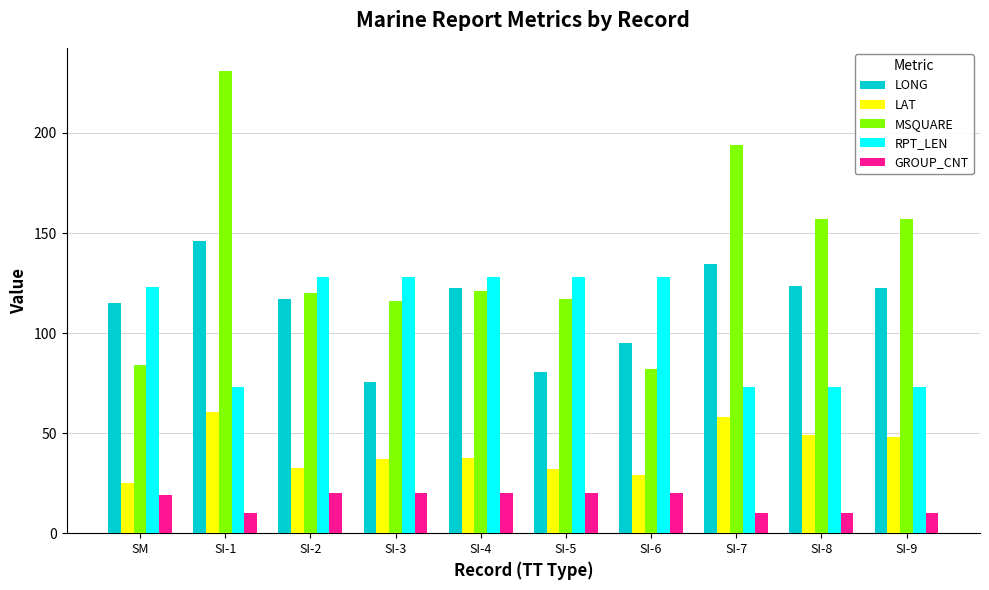

What position from the left is SI-5?

6